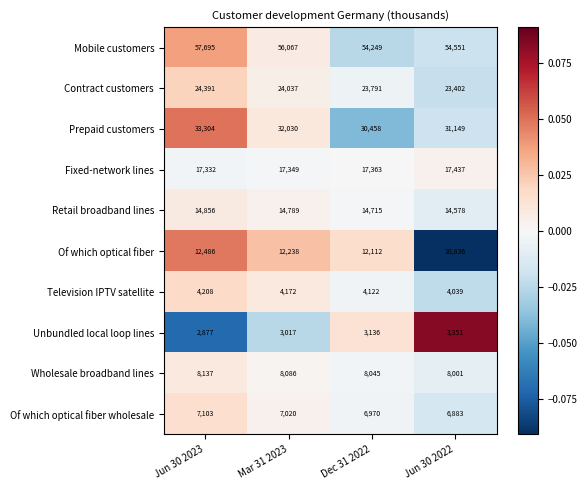

Where is Retail broadband lines nearest to the value 14717?

Dec 31 2022